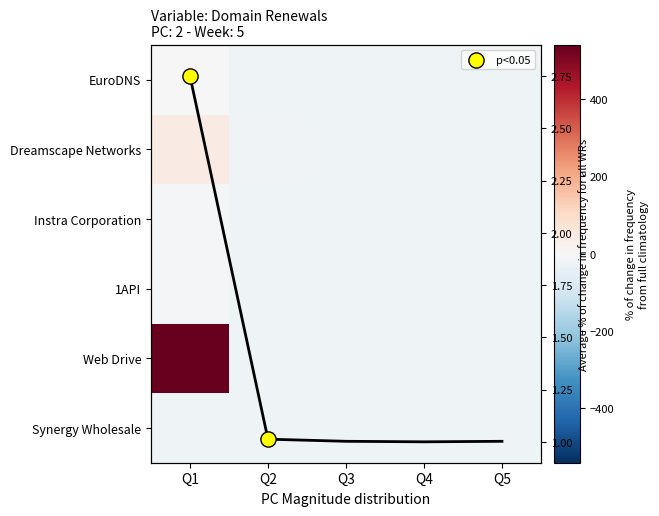

Reading left to right, list all the values displayed in this chart.

Synergy Wholesale: Q1=-21.4	Q2=-23.4	Q3=-22.4	Q4=-23.4	Q5=-23.4
Web Drive: Q1=540.6	Q2=-23.4	Q3=-23.4	Q4=-23.4	Q5=-23.4
1API: Q1=0.6	Q2=-23.4	Q3=-23.4	Q4=-23.4	Q5=-23.4
Instra Corporation: Q1=-5.4	Q2=-22.4	Q3=-23.4	Q4=-23.4	Q5=-23.4
Dreamscape Networks: Q1=43.6	Q2=-19.4	Q3=-23.4	Q4=-23.4	Q5=-22.4
EuroDNS: Q1=-4.4	Q2=-23.4	Q3=-23.4	Q4=-23.4	Q5=-23.4